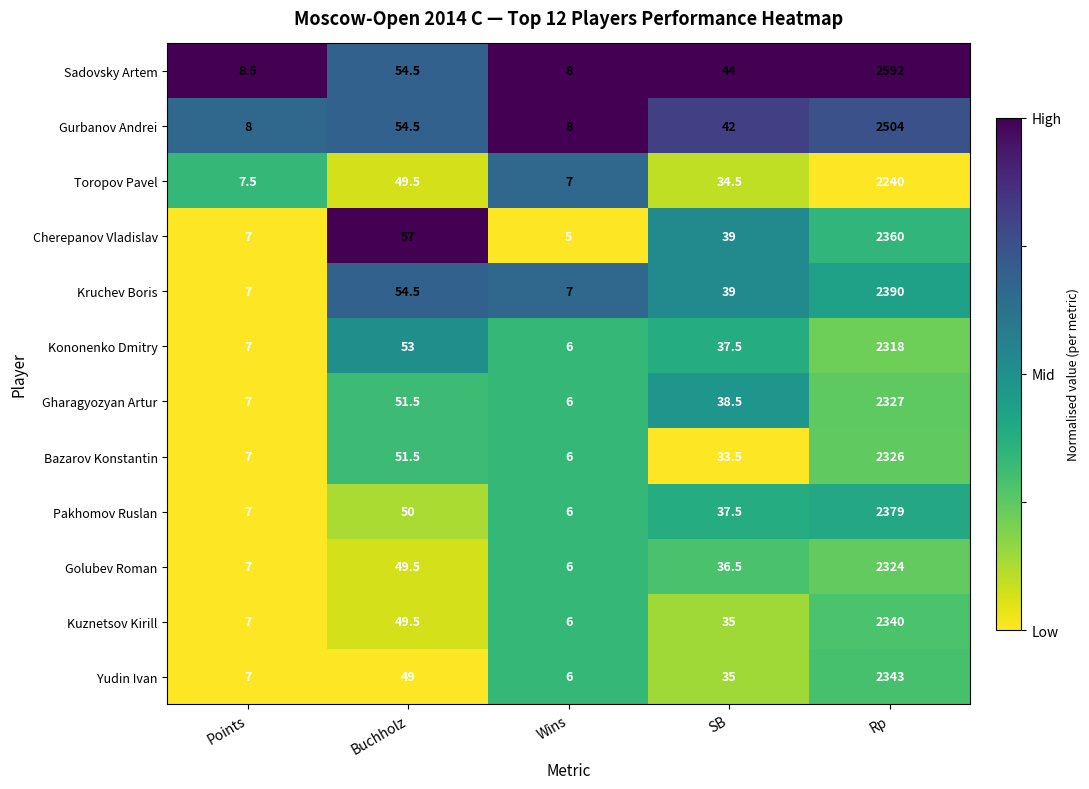

Which category has the lowest value in the Golubev Roman series?

Wins